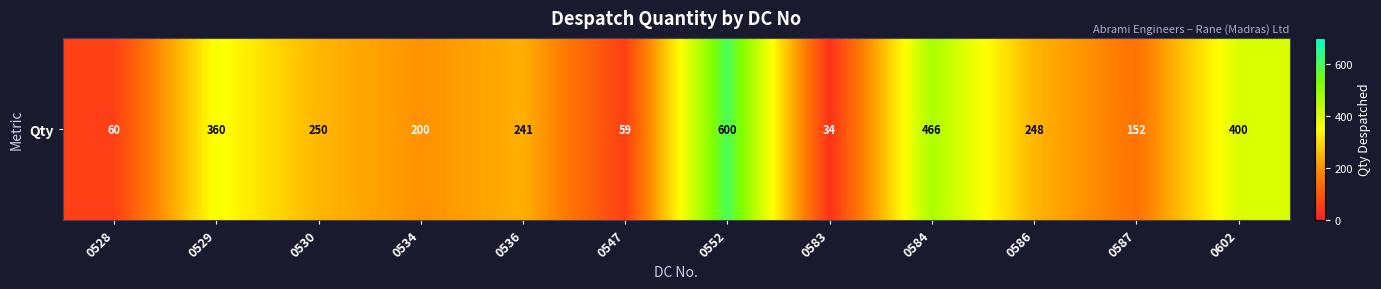

Is it true that the value at 0534 is 300?

False